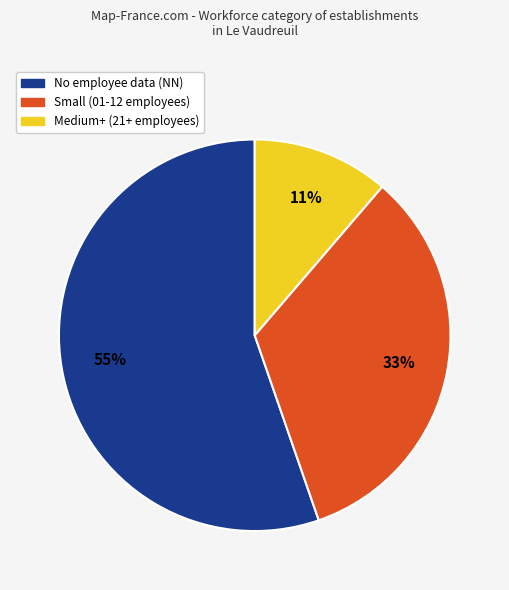

Is there a majority slice in this chart?

Yes